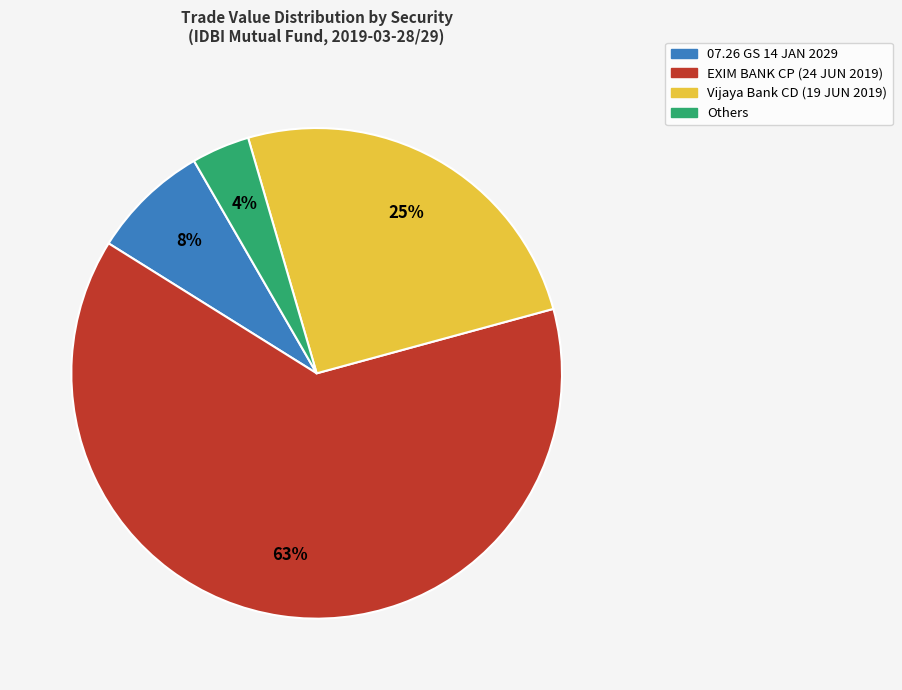

Does any single category account for the majority?

Yes